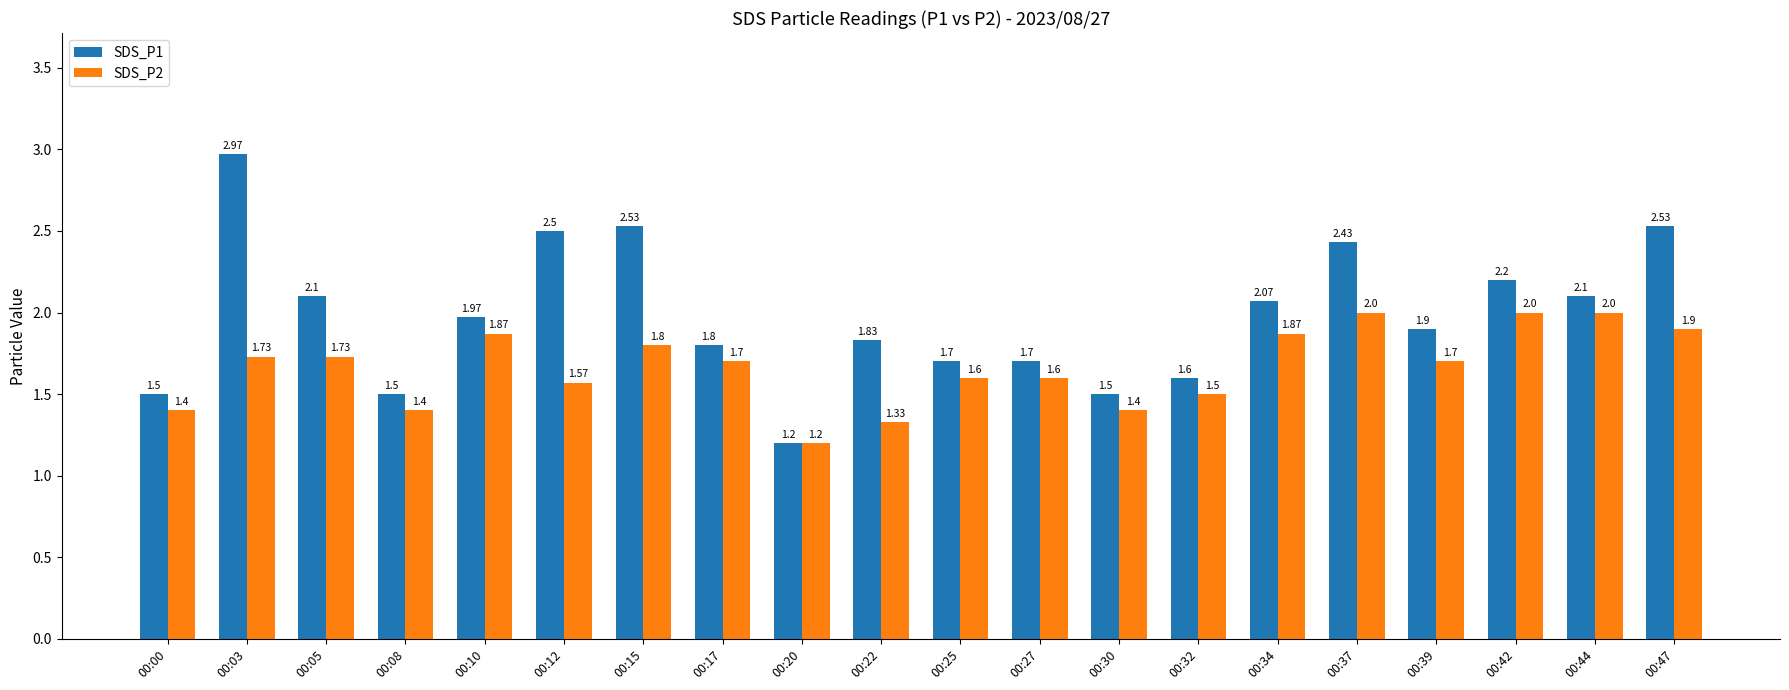

What is the difference between the SDS_P2 values at 00:05 and 00:08?

0.3